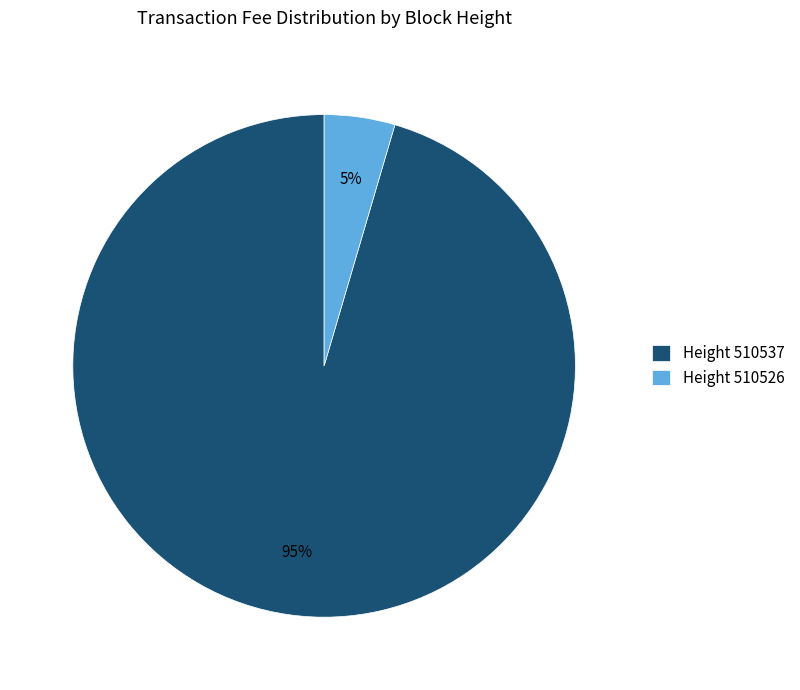

To the nearest percent, what is the average slice percentage?

50%